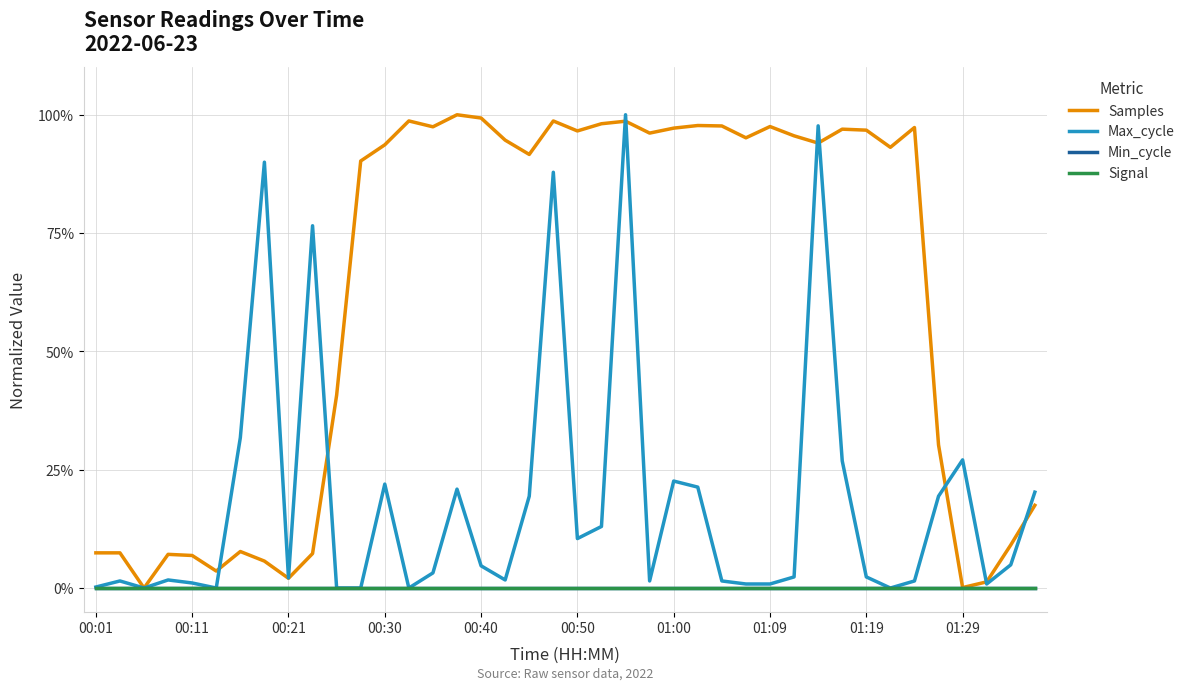

Reading right to left, list all the values displayed in this chart.

Samples: 0.2	0.1	0.0	0.0	0.3	1.0	0.9	1.0	1.0	0.9	1.0	1.0	1.0	1.0	1.0	1.0	1.0	1.0	1.0	1.0	1.0	0.9	0.9	1.0	1.0	1.0	1.0	0.9	0.9	0.4	0.1	0.0	0.1	0.1	0.0	0.1	0.1	0.0	0.1	0.1
Max_cycle: 0.2	0.0	0.0	0.3	0.2	0.0	0.0	0.0	0.3	1.0	0.0	0.0	0.0	0.0	0.2	0.2	0.0	1.0	0.1	0.1	0.9	0.2	0.0	0.0	0.2	0.0	0.0	0.2	0.0	0.0	0.8	0.0	0.9	0.3	0.0	0.0	0.0	0.0	0.0	0.0
Min_cycle: 0.0	0.0	0.0	0.0	0.0	0.0	0.0	0.0	0.0	0.0	0.0	0.0	0.0	0.0	0.0	0.0	0.0	0.0	0.0	0.0	0.0	0.0	0.0	0.0	0.0	0.0	0.0	0.0	0.0	0.0	0.0	0.0	0.0	0.0	0.0	0.0	0.0	0.0	0.0	0.0
Signal: 0.0	0.0	0.0	0.0	0.0	0.0	0.0	0.0	0.0	0.0	0.0	0.0	0.0	0.0	0.0	0.0	0.0	0.0	0.0	0.0	0.0	0.0	0.0	0.0	0.0	0.0	0.0	0.0	0.0	0.0	0.0	0.0	0.0	0.0	0.0	0.0	0.0	0.0	0.0	0.0